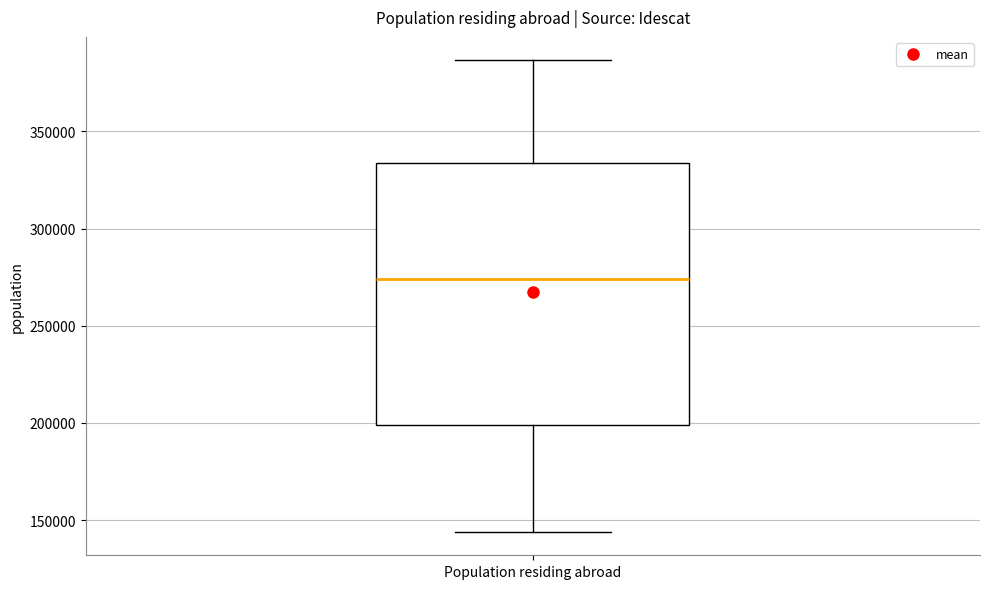

Transcribe this box plot: give where the median line is, the range the box spans, and where the two whiskers end, as read against the y-axis. The values are not printed on the chart, so give them approximately, as read against the axis.

median 275000, box 200000 to 335000, whiskers 145000 to 385000